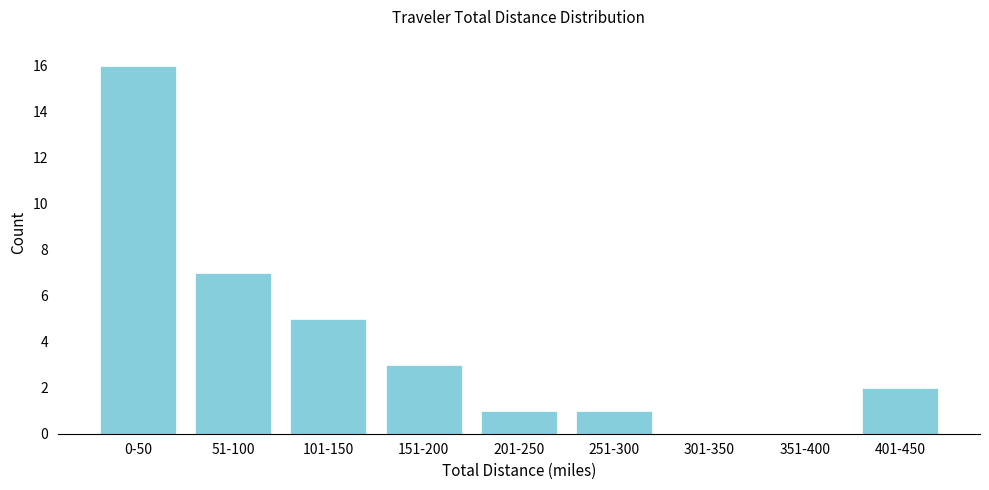

Reading left to right, extract all data points from this chart.

0-50=16	51-100=7	101-150=5	151-200=3	201-250=1	251-300=1	301-350=0	351-400=0	401-450=2